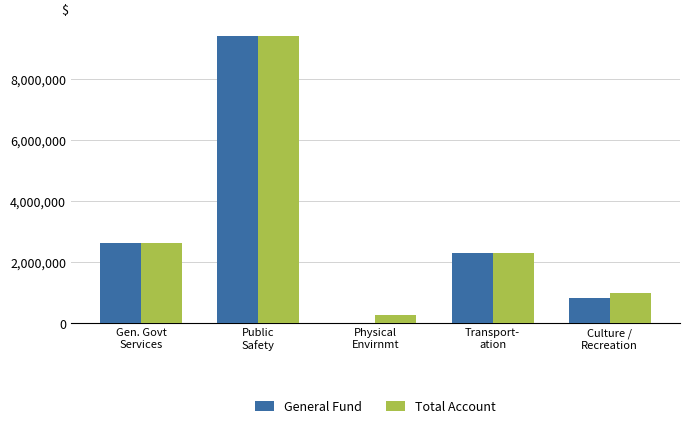

Where is Total Account nearest to the value 4819455?

Gen. Govt
Services